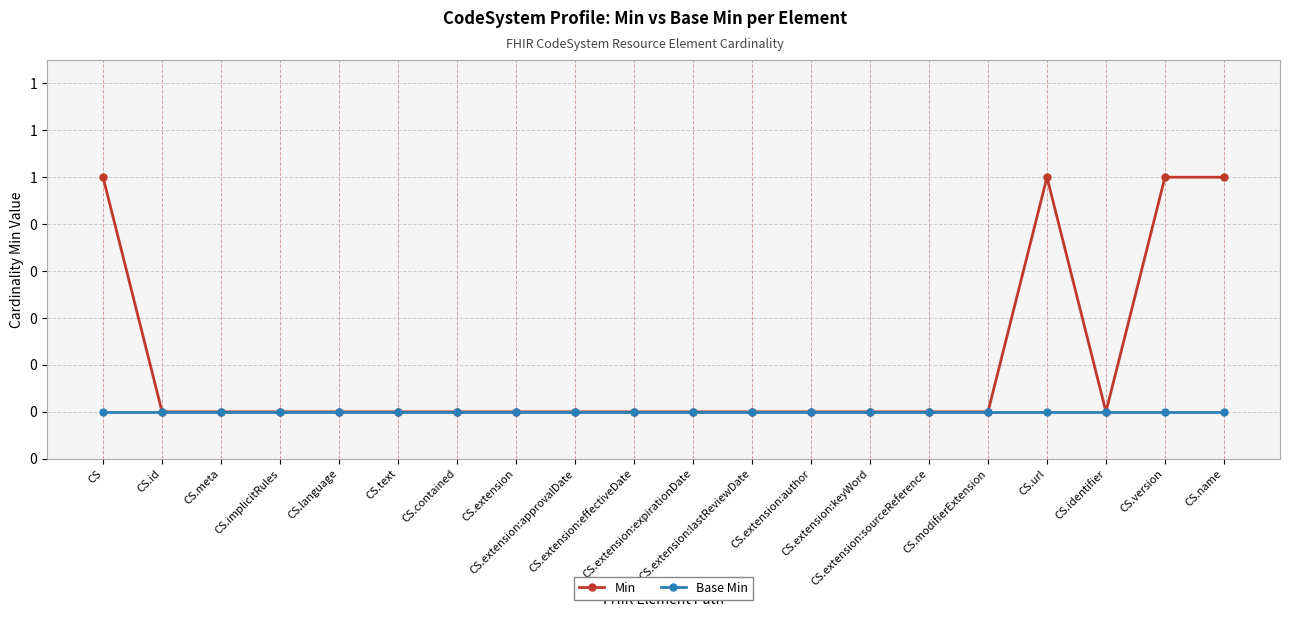

True or false: Min and Base Min cross at least once.

False